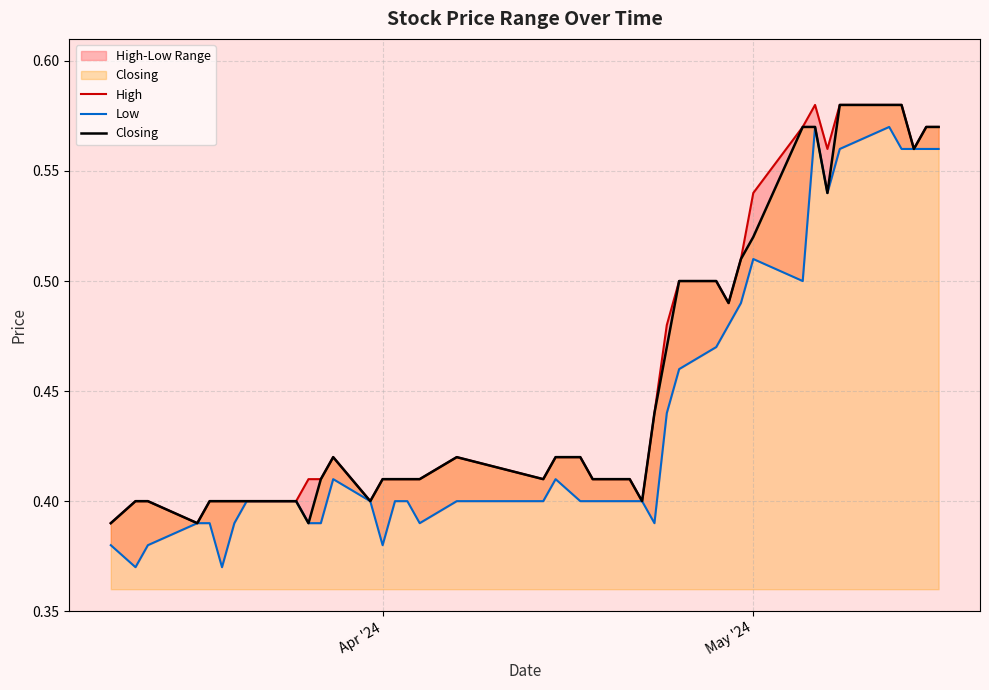

In Closing, how many points are higher than both neighbors (excluding endpoints)?

2